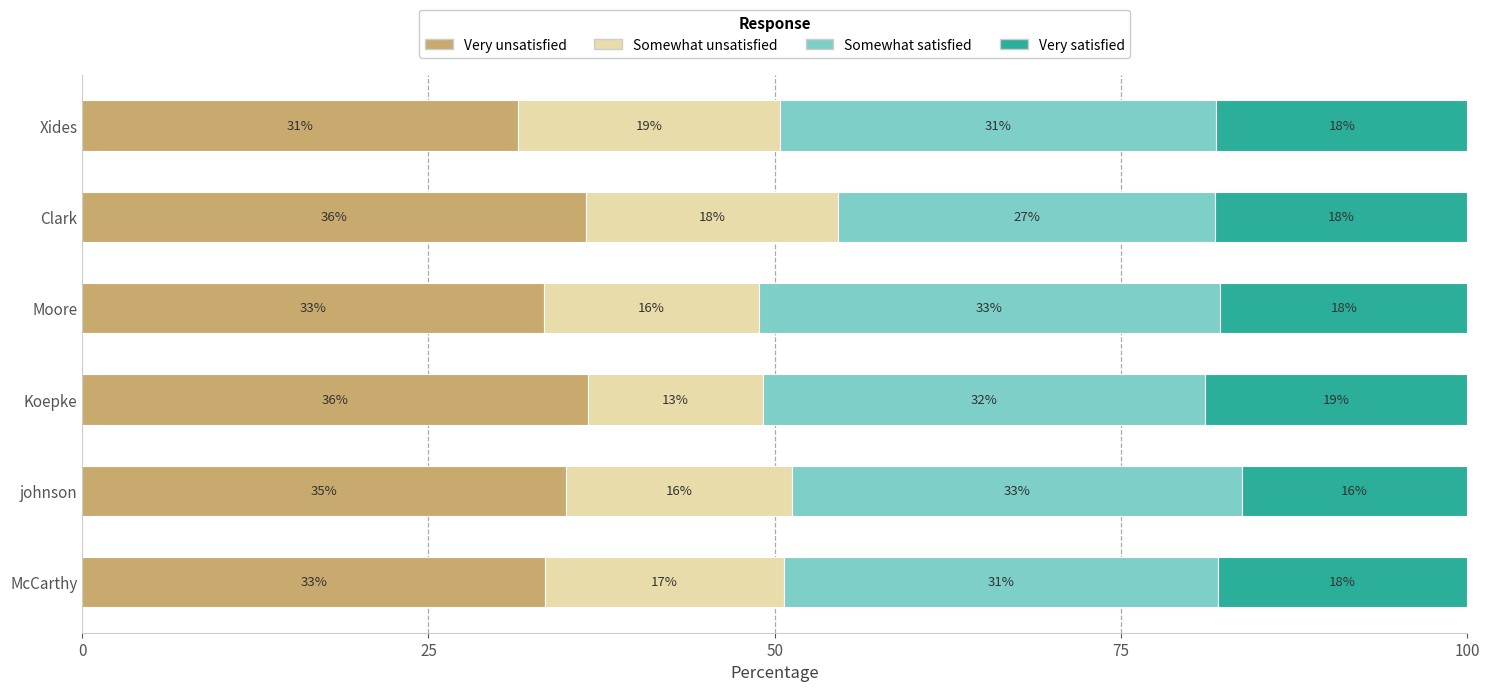

What are all the series names shown in the legend?

Very unsatisfied, Somewhat unsatisfied, Somewhat satisfied, Very satisfied